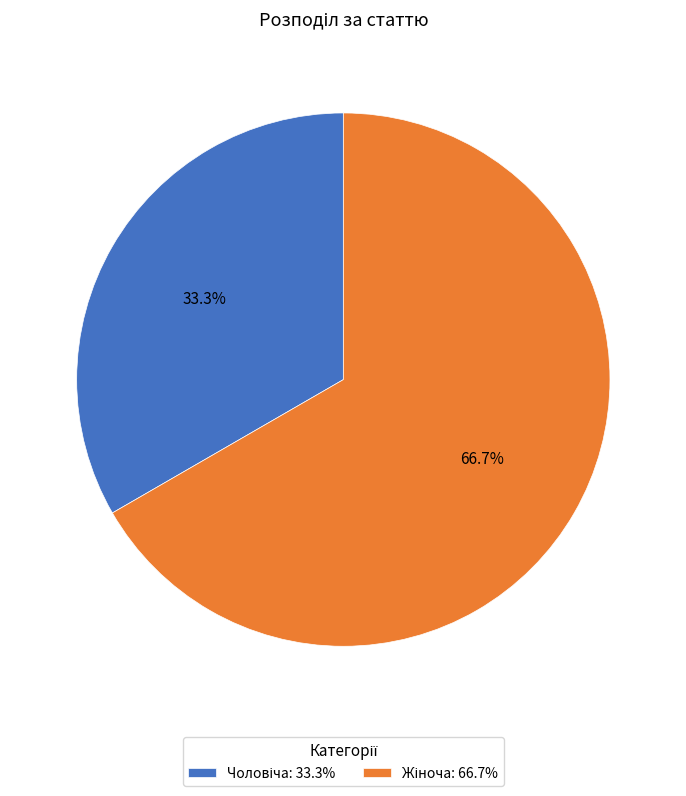

Is there any slice that represents more than half of the pie?

Yes